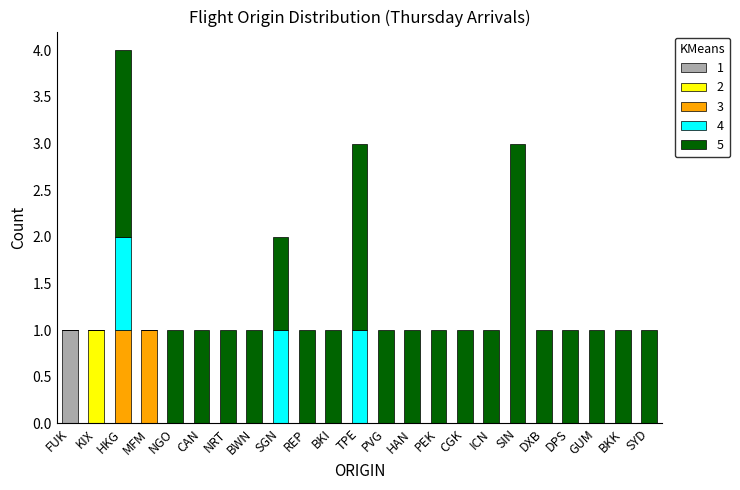

At which category is the sum across all series the highest?

HKG